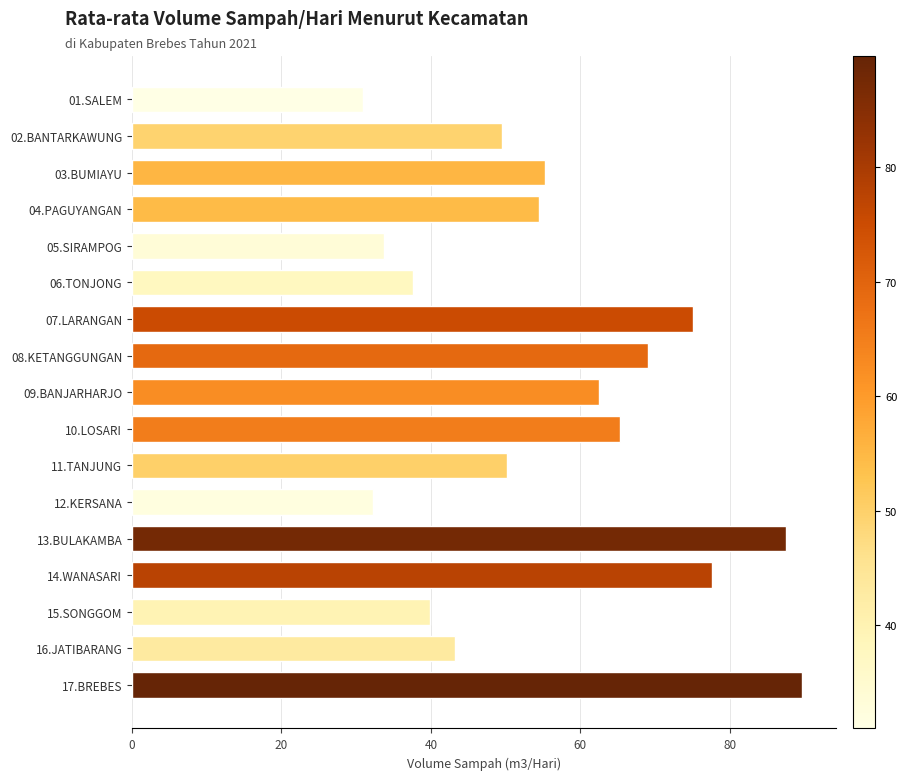

Is it true that the value at 07.LARANGAN is 75.1?

True